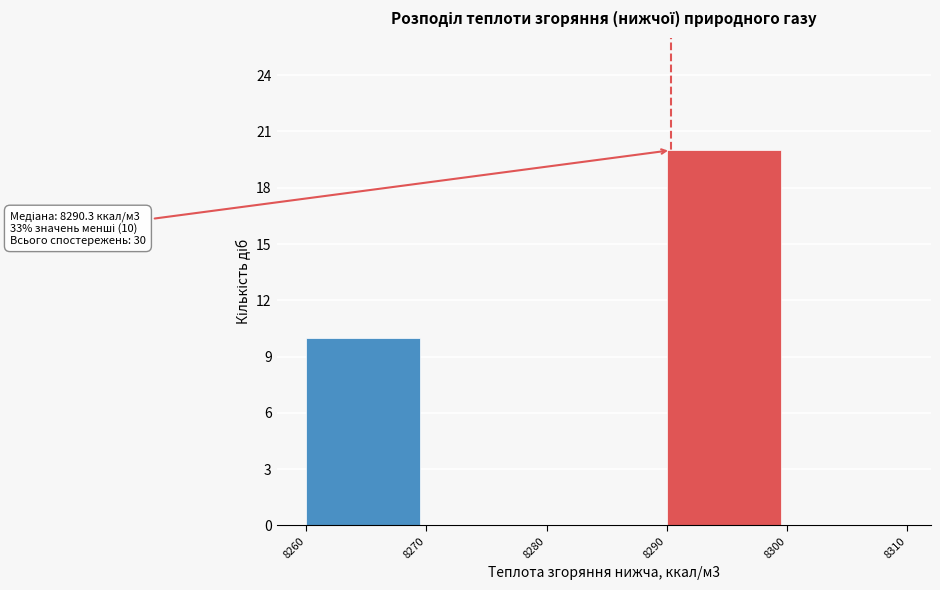

Over which range of the x-axis is the bar tallest?

8290 to 8300